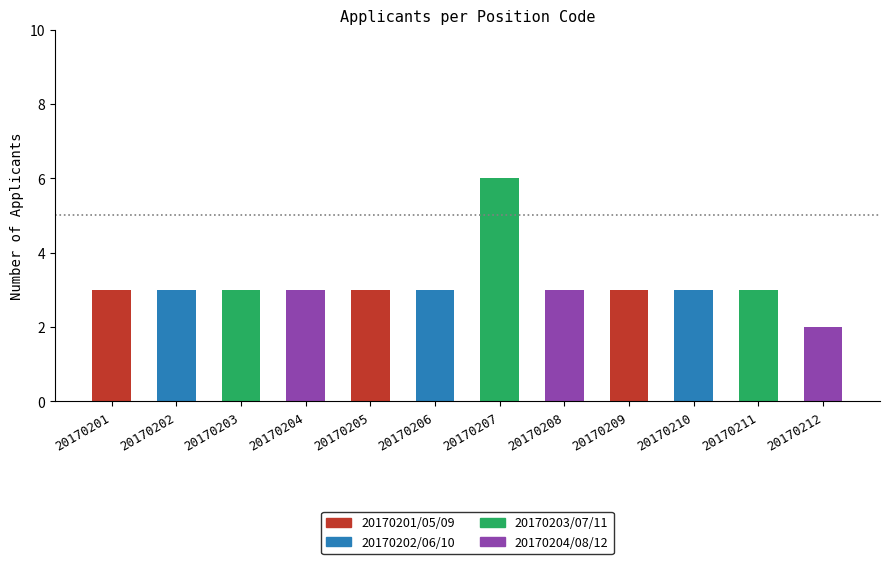

Reading right to left, extract all data points from this chart.

20170212=2	20170211=3	20170210=3	20170209=3	20170208=3	20170207=6	20170206=3	20170205=3	20170204=3	20170203=3	20170202=3	20170201=3